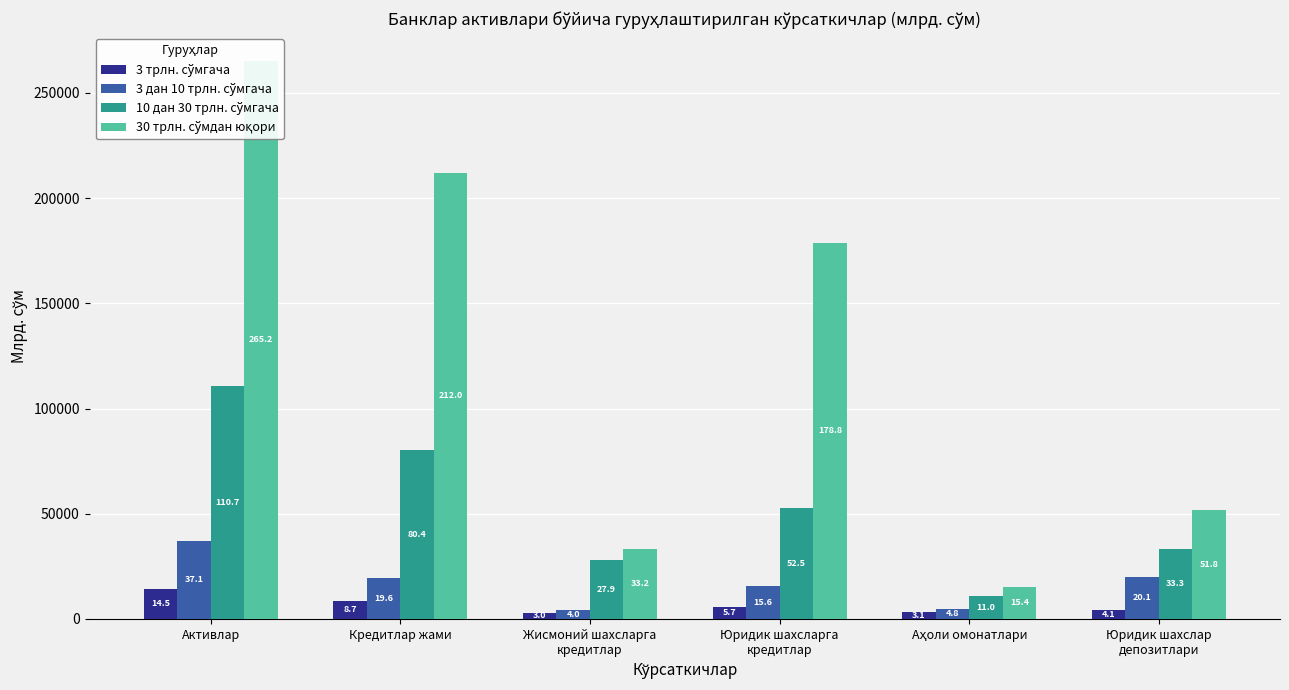

Reading left to right, extract all data points from this chart.

3 трлн. сўмгача: Активлар=14455.9	Кредитлар жами=8735.7	Жисмоний шахсларга
кредитлар=3000.3	Юридик шахсларга
кредитлар=5735.4	Аҳоли омонатлари=3143.2	Юридик шахслар
депозитлари=4105.5
3 дан 10 трлн. сўмгача: Активлар=37088.7	Кредитлар жами=19615.4	Жисмоний шахсларга
кредитлар=4005.4	Юридик шахсларга
кредитлар=15610.0	Аҳоли омонатлари=4753.1	Юридик шахслар
депозитлари=20082.1
10 дан 30 трлн. сўмгача: Активлар=110664.2	Кредитлар жами=80420.8	Жисмоний шахсларга
кредитлар=27904.2	Юридик шахсларга
кредитлар=52516.6	Аҳоли омонатлари=10989.5	Юридик шахслар
депозитлари=33311.5
30 трлн. сўмдан юқори: Активлар=265161.7	Кредитлар жами=212040.6	Жисмоний шахсларга
кредитлар=33214.8	Юридик шахсларга
кредитлар=178825.8	Аҳоли омонатлари=15355.1	Юридик шахслар
депозитлари=51756.1